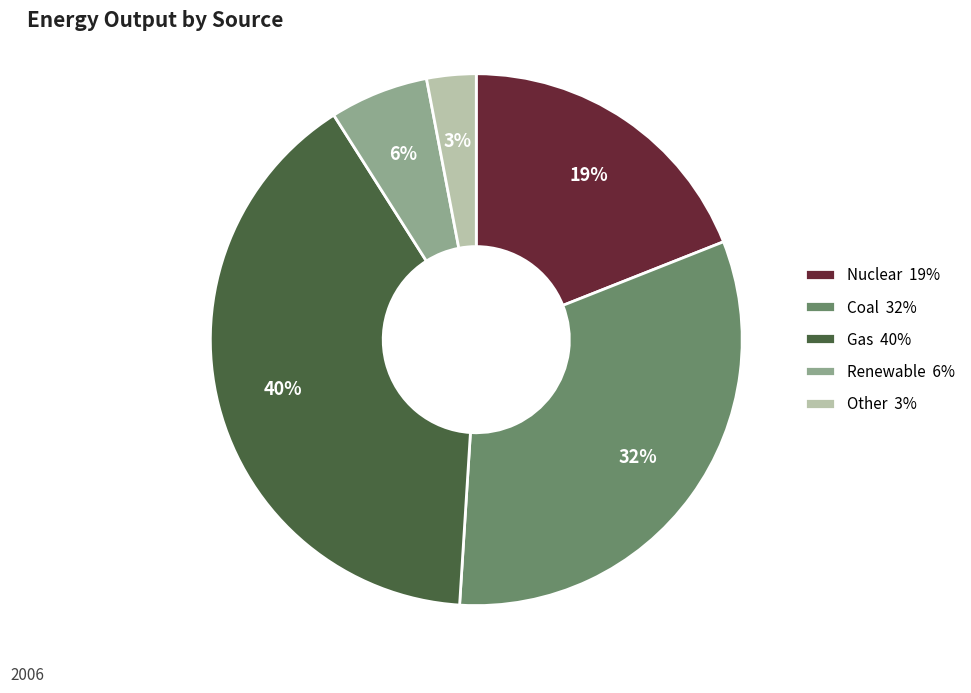

How many segments does this pie chart have?

5